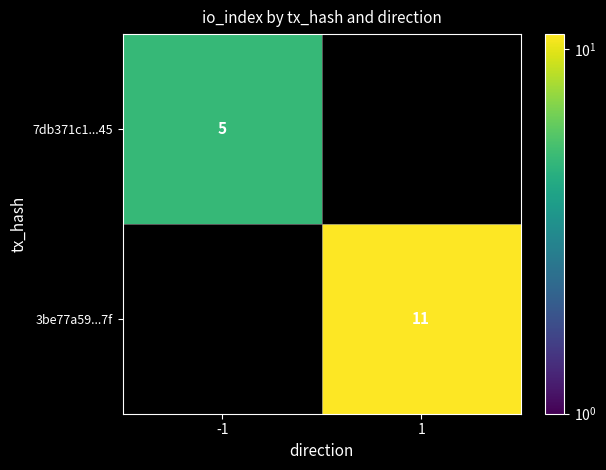

What is the spread (max minus min) of values at 1?

11